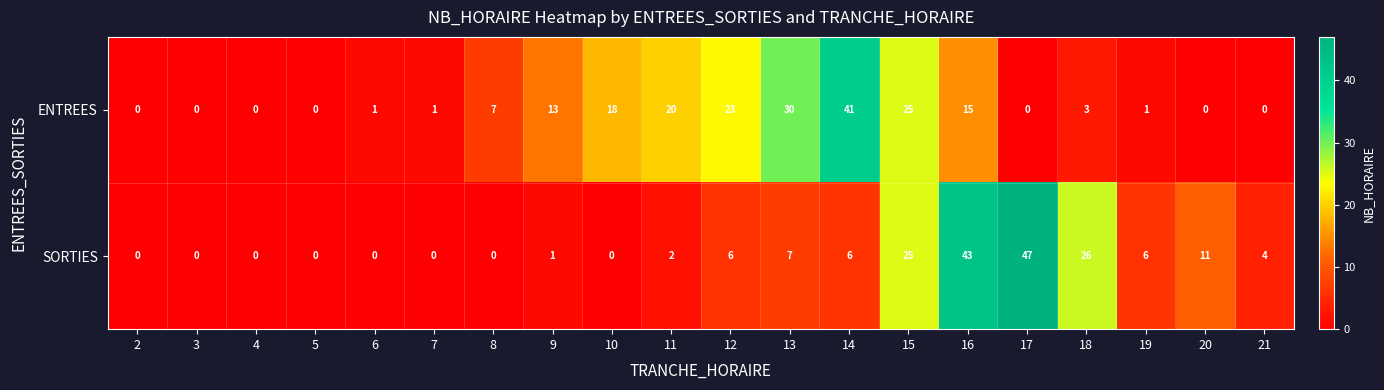

Count the number of data series in this chart.

2